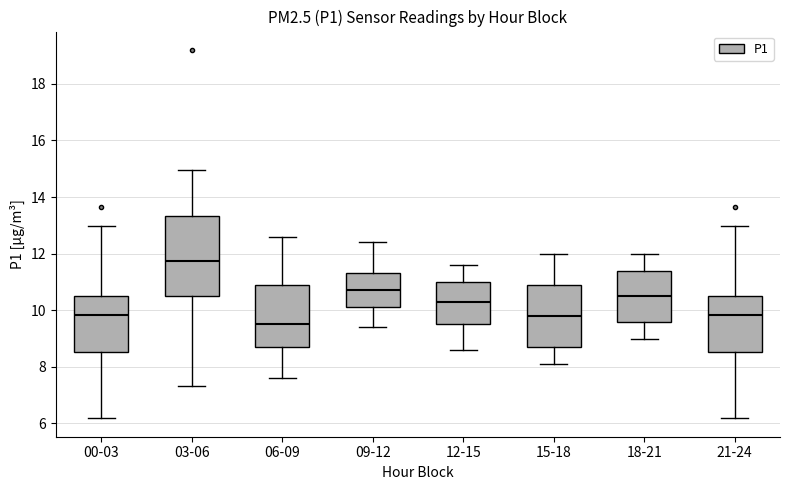

Reading left to right, read every box against the y-axis: the position of its median line, the range the box covers, and the ends of its whiskers. The values are not printed on the chart, so give them approximately, as read against the axis.

00-03: median 9.8, box 8.6 to 10.6, whiskers 6.2 to 13.0
03-06: median 11.8, box 10.6 to 13.4, whiskers 7.4 to 15.0
06-09: median 9.6, box 8.8 to 11.0, whiskers 7.6 to 12.6
09-12: median 10.8, box 10.2 to 11.4, whiskers 9.4 to 12.4
12-15: median 10.4, box 9.6 to 11.0, whiskers 8.6 to 11.6
15-18: median 9.8, box 8.8 to 11.0, whiskers 8.2 to 12.0
18-21: median 10.6, box 9.6 to 11.4, whiskers 9.0 to 12.0
21-24: median 9.8, box 8.6 to 10.6, whiskers 6.2 to 13.0